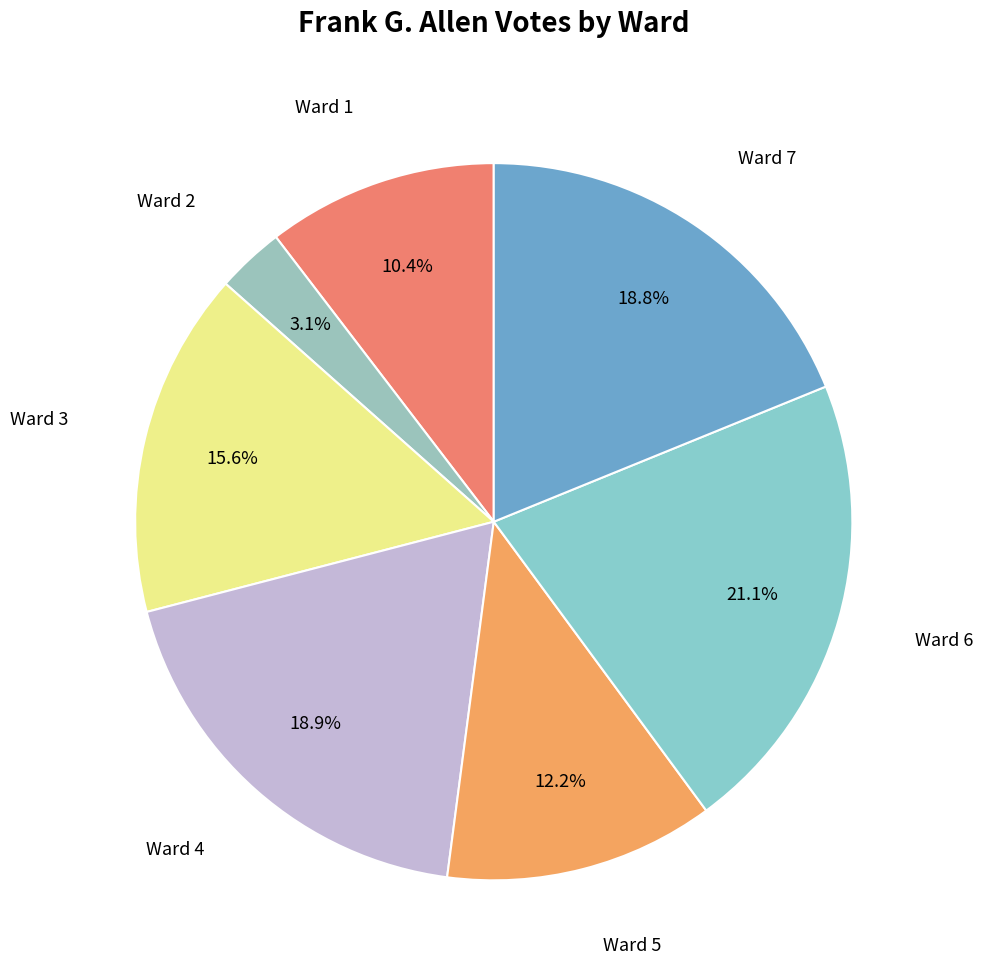

Which category has the smallest portion of the pie?

Ward 2